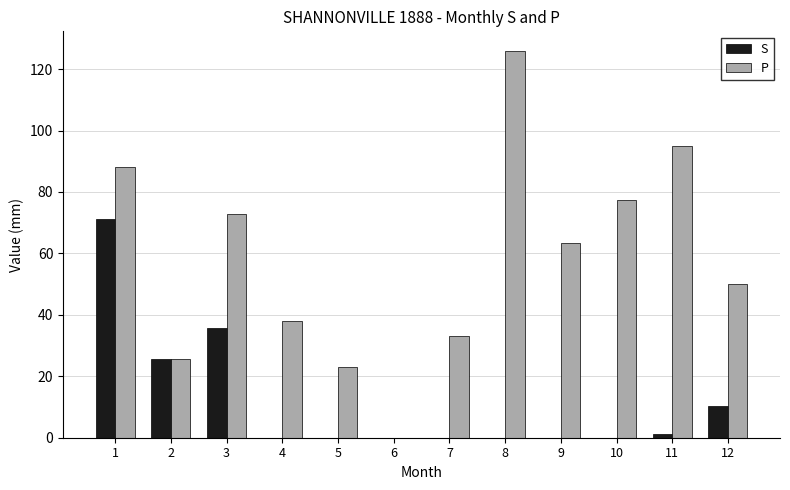

How many groups of bars are there?

12